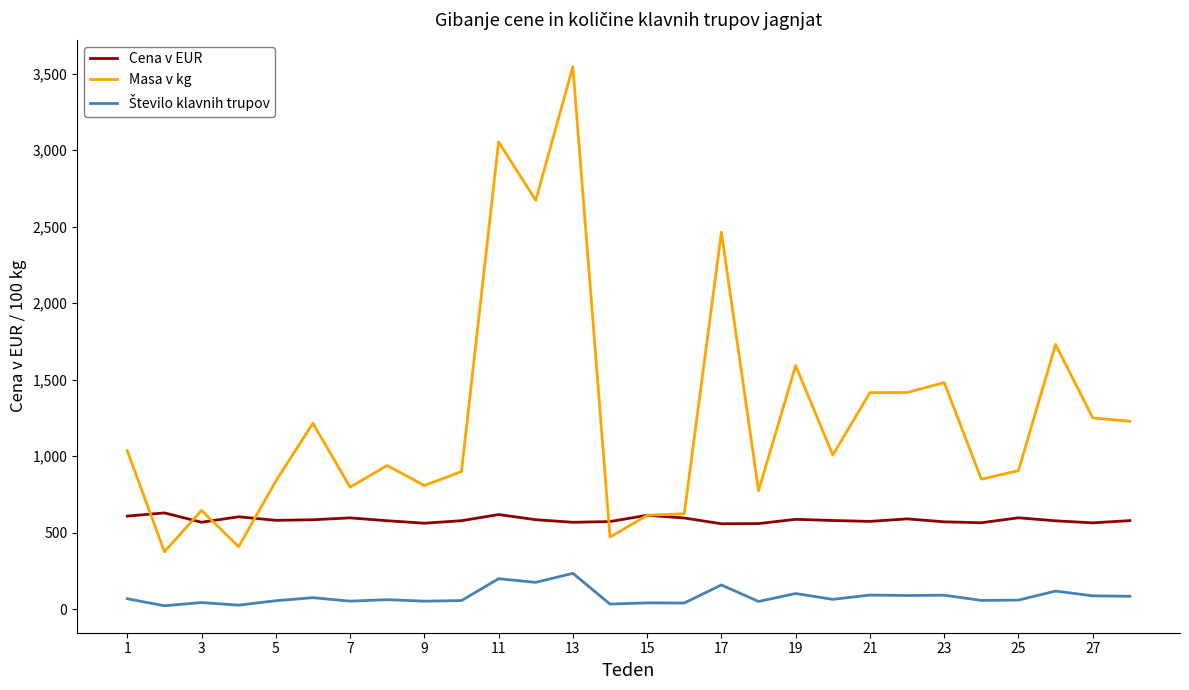

Which series has the widest spread of values?

Masa v kg